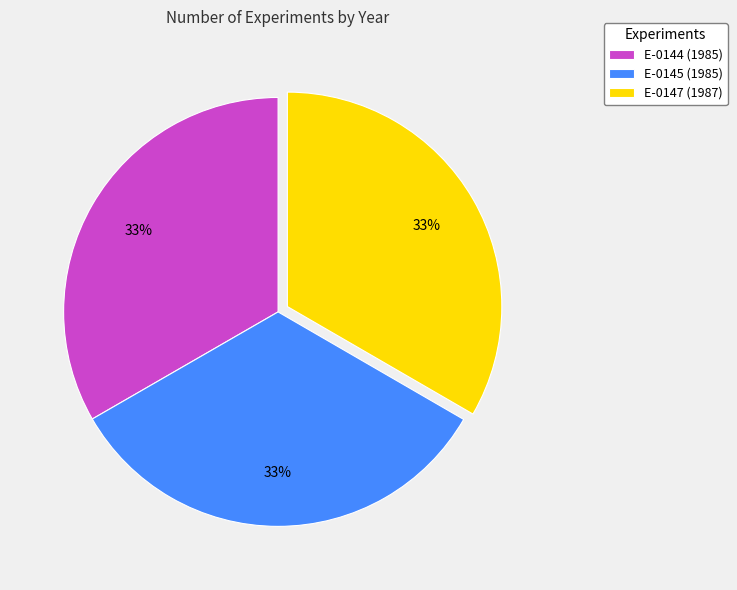

How many slices are in this pie chart?

3